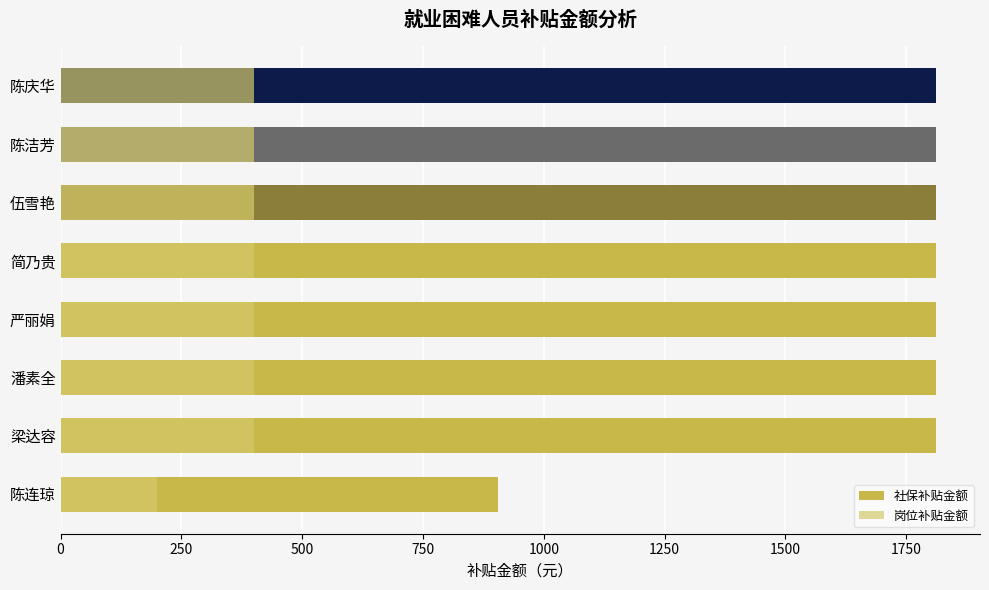

How many values in the 社保补贴金额 series are below 1812?

1